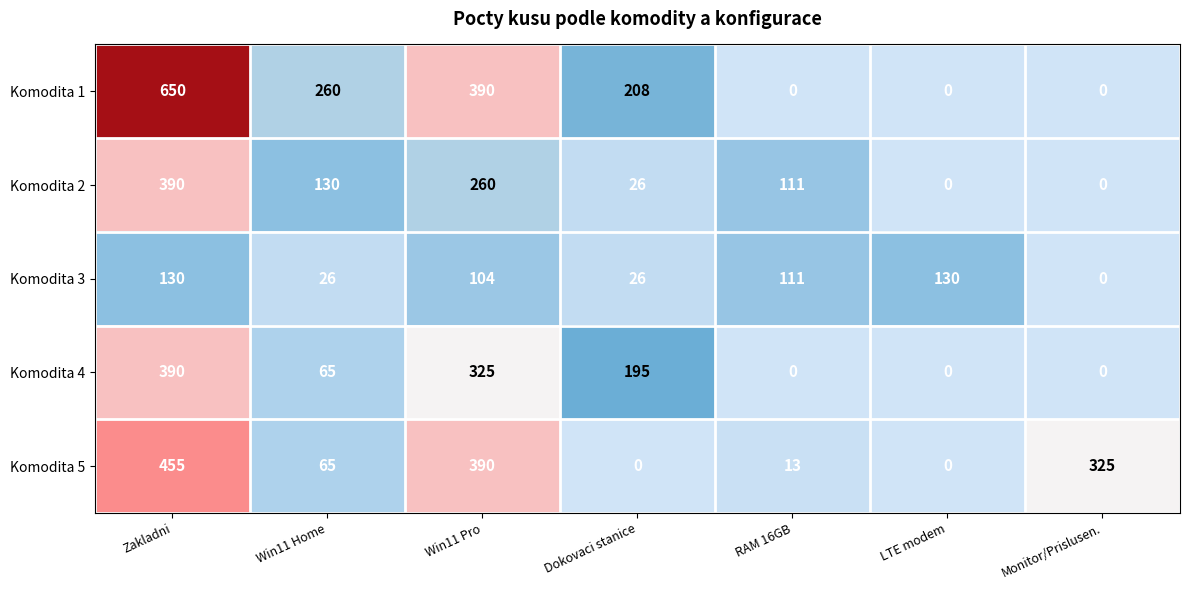

Where does the Komodita 4 series first go above 65?

Zakladni